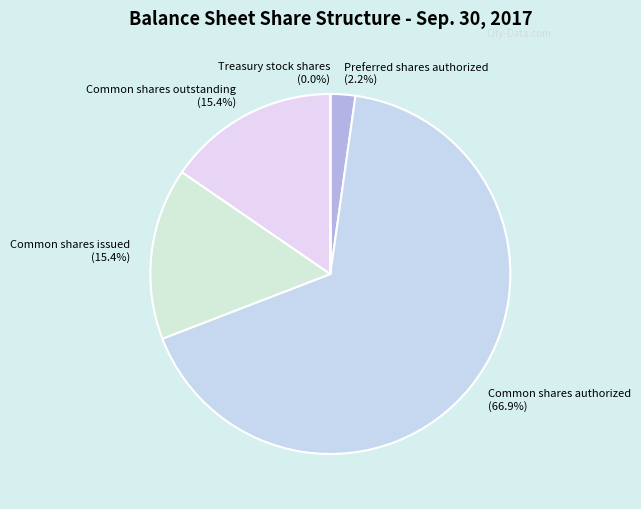

How much of the chart is everything except Common shares issued (15.4%)?

84.6%